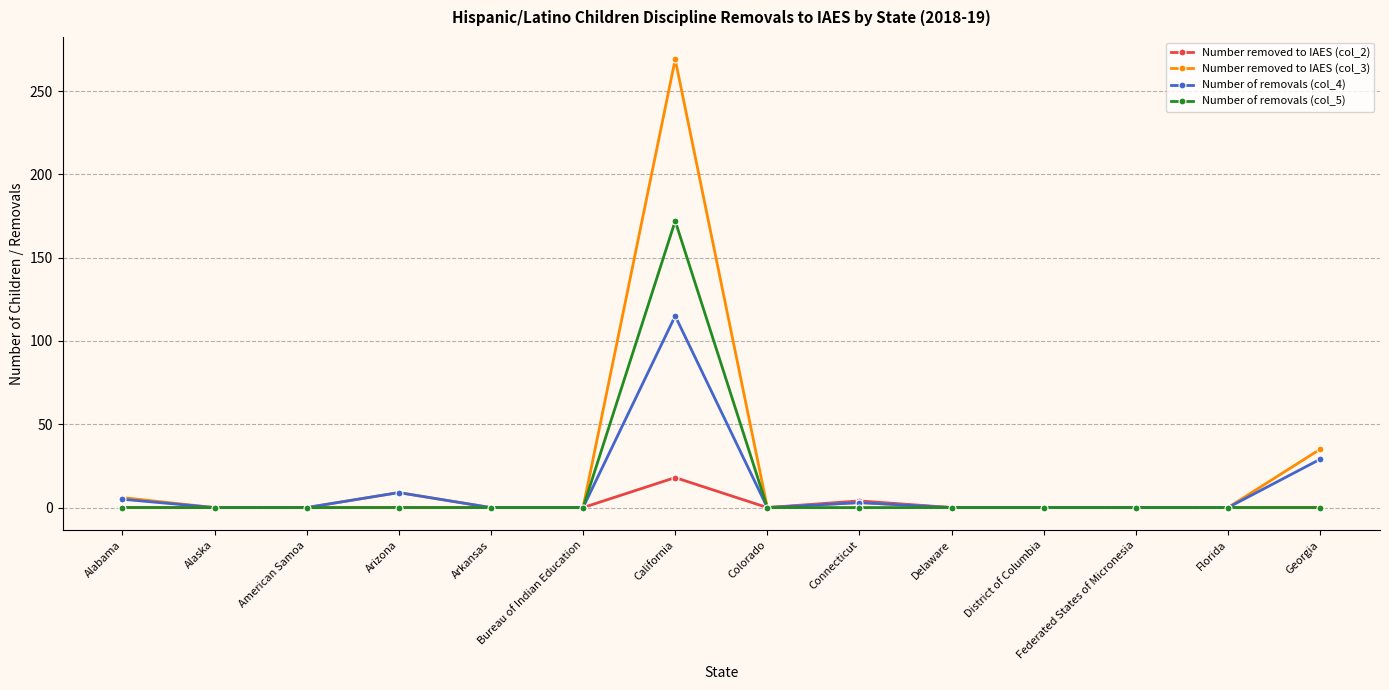

Which series has the largest range (max minus min)?

Number removed to IAES (col_3)